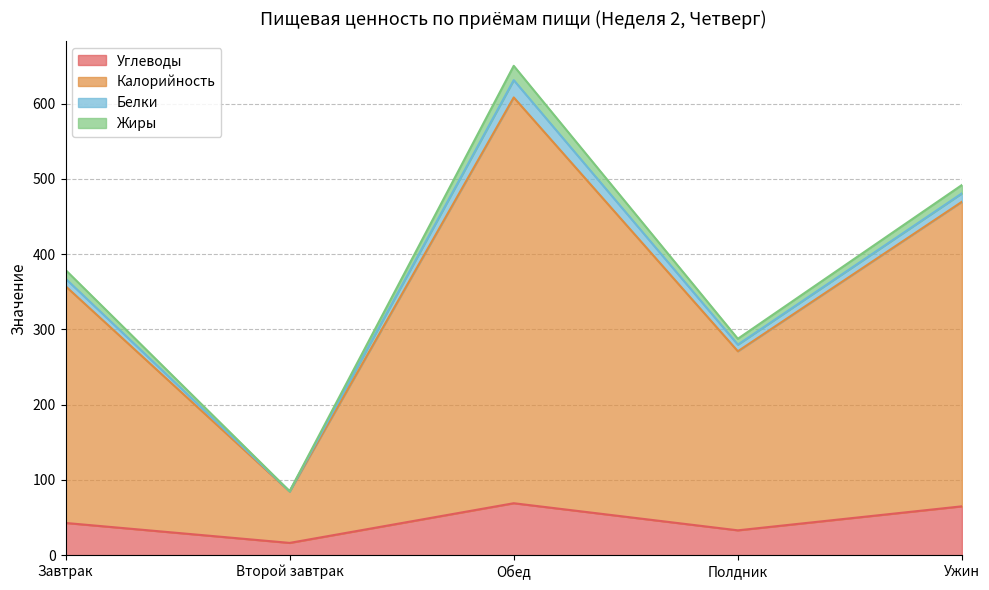

At which category is the sum across all series the highest?

Обед